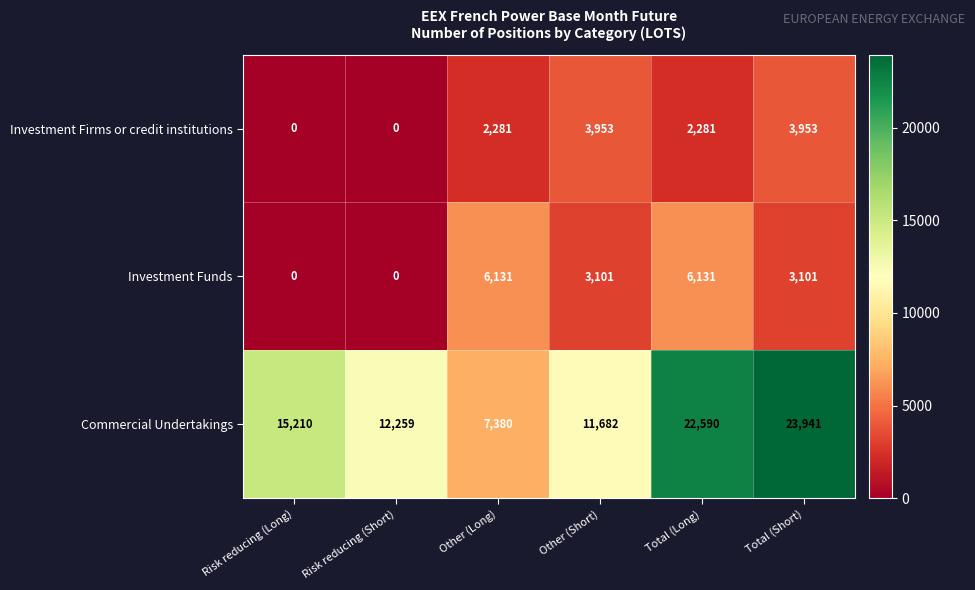

Reading left to right, what are all the values shown in this chart?

Investment Firms or credit institutions: 0	0	2281	3953	2281	3953
Investment Funds: 0	0	6131	3101	6131	3101
Commercial Undertakings: 15210	12259	7380	11682	22590	23941